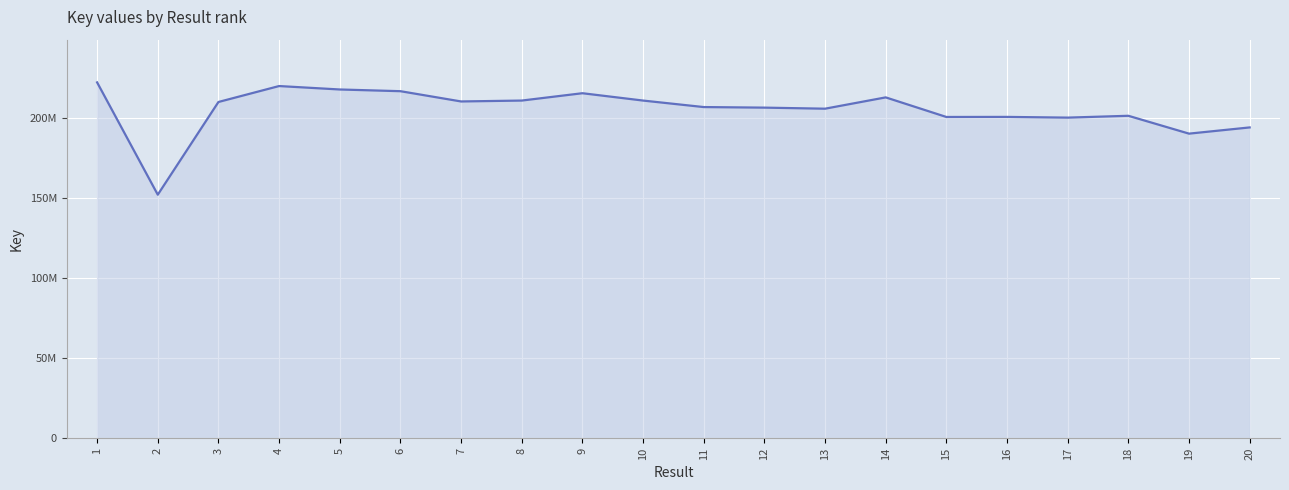

Does the chart have visible grid lines?

Yes